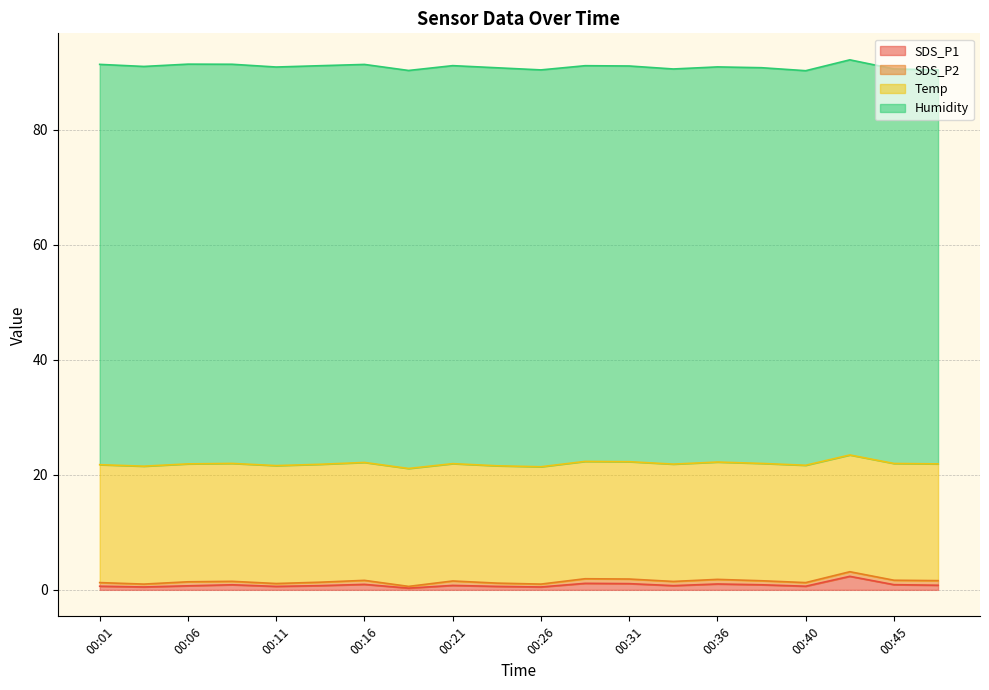

At which category does SDS_P1 reach its first local valley?

00:04